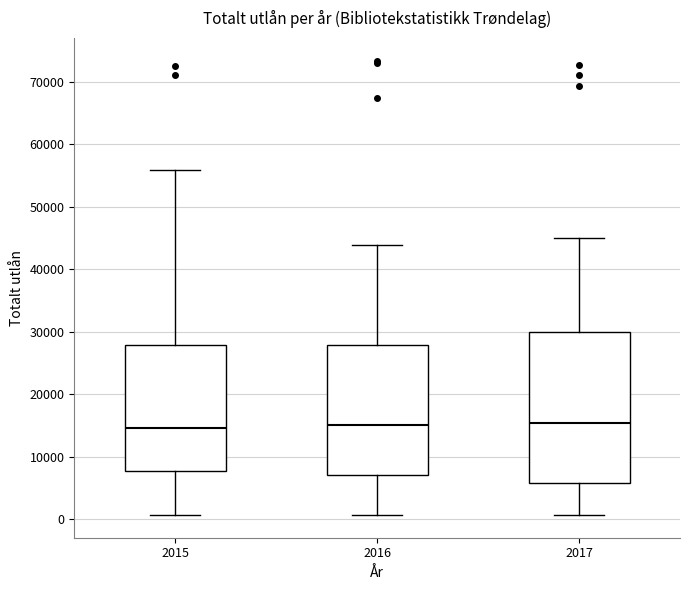

Comparing the boxes themselves (not the whiskers), which one is the tallest?

2017